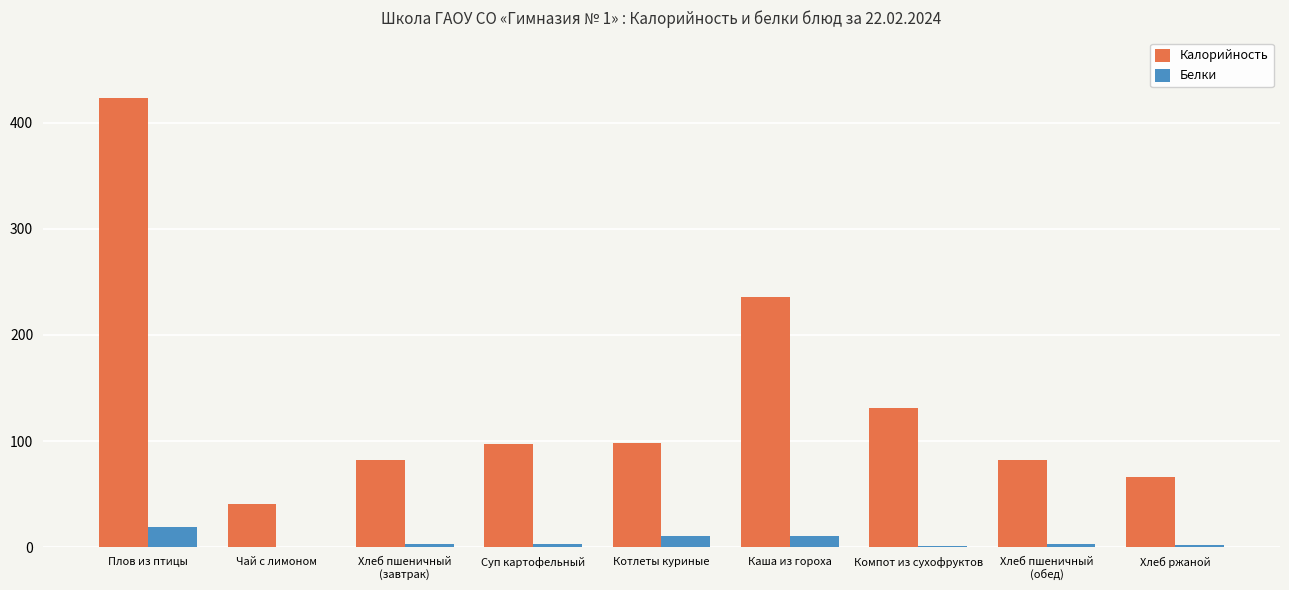

At which label is Калорийность closest to 231?

Каша из гороха